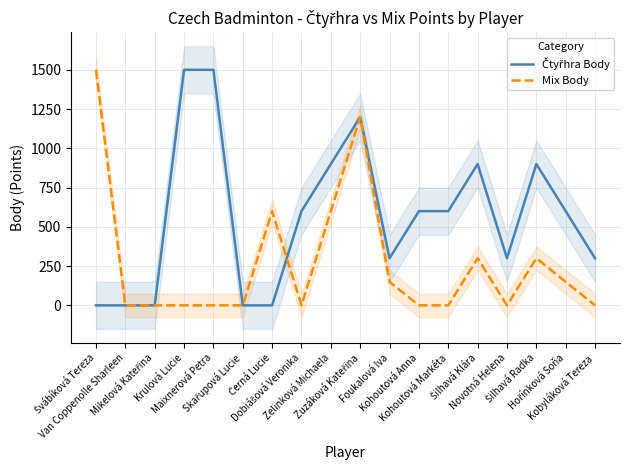

Reading left to right, transcribe all the data shown in this chart.

Čtyřhra Body: 0	0	0	1500	1500	0	0	600	900	1200	300	600	600	900	300	900	600	300
Mix Body: 1500	0	0	0	0	0	600	0	600	1200	150	0	0	300	0	300	150	0